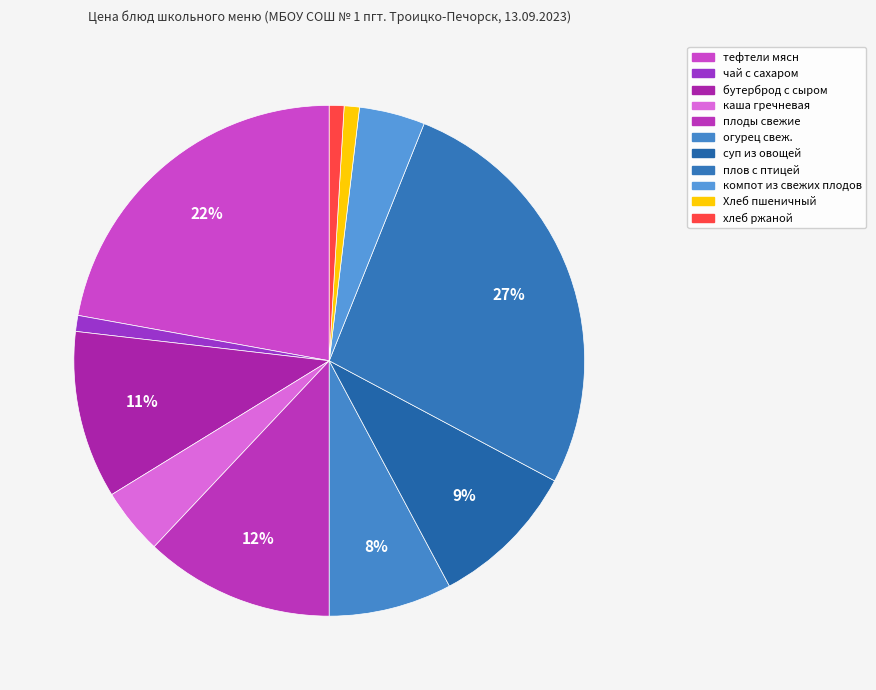

To the nearest percent, what portion does тефтели мясн represent?

22%